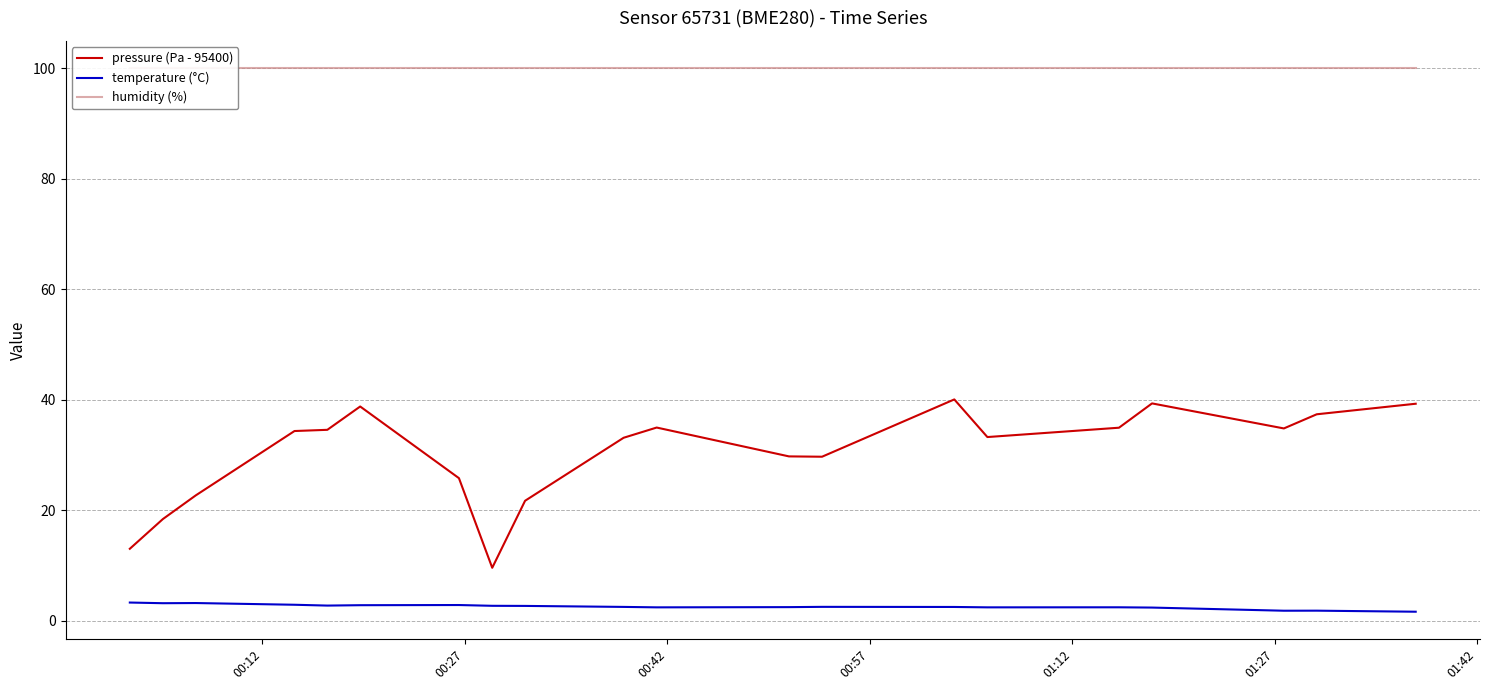

True or false: pressure (Pa - 95400) and temperature (°C) cross at least once.

False